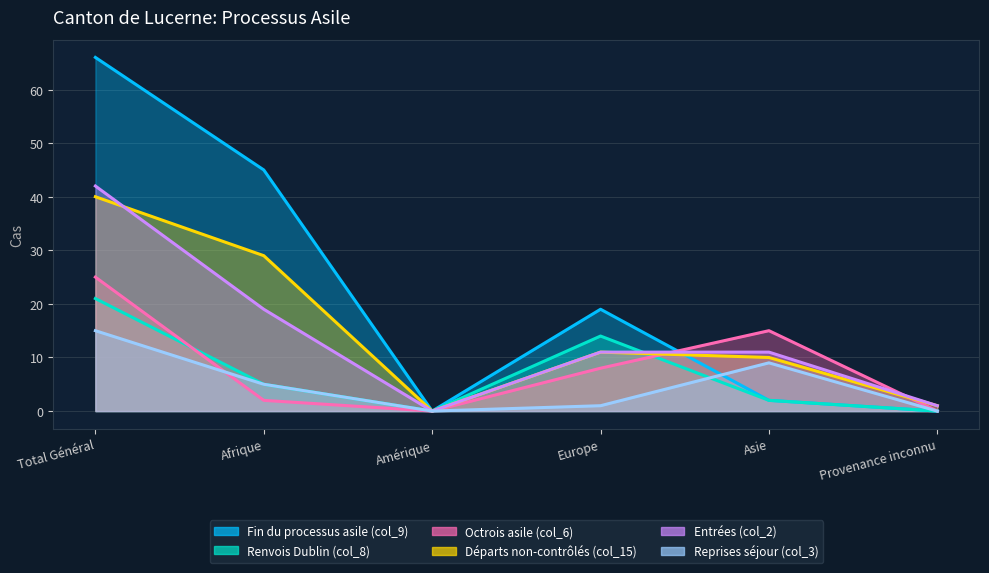

True or false: Renvois Dublin (col_8) and Octrois asile (col_6) intersect in this chart.

True